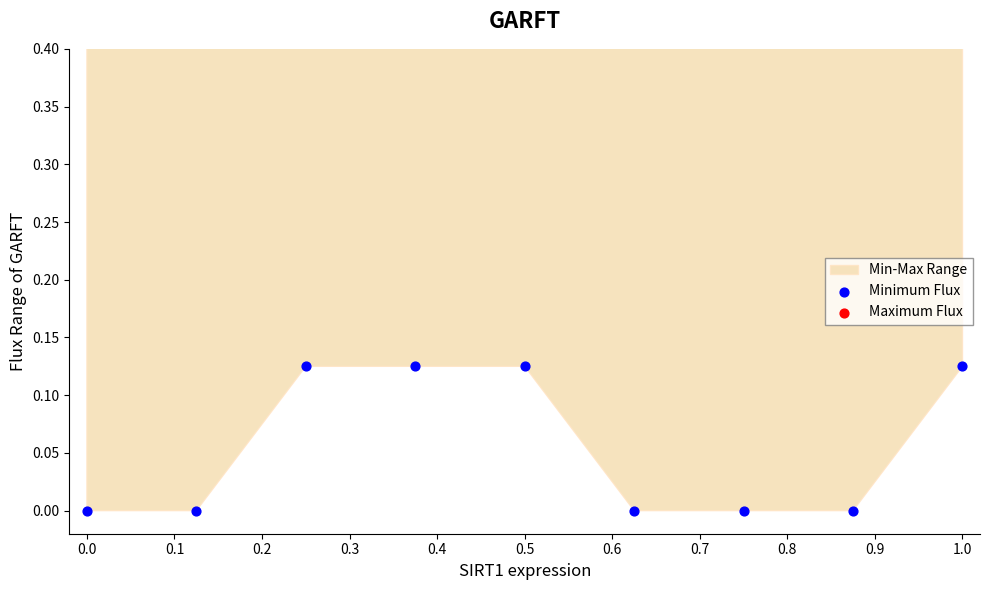

Is the value of Maximum Flux at 0.5 greater than the value of Minimum Flux at 0.6?

Yes